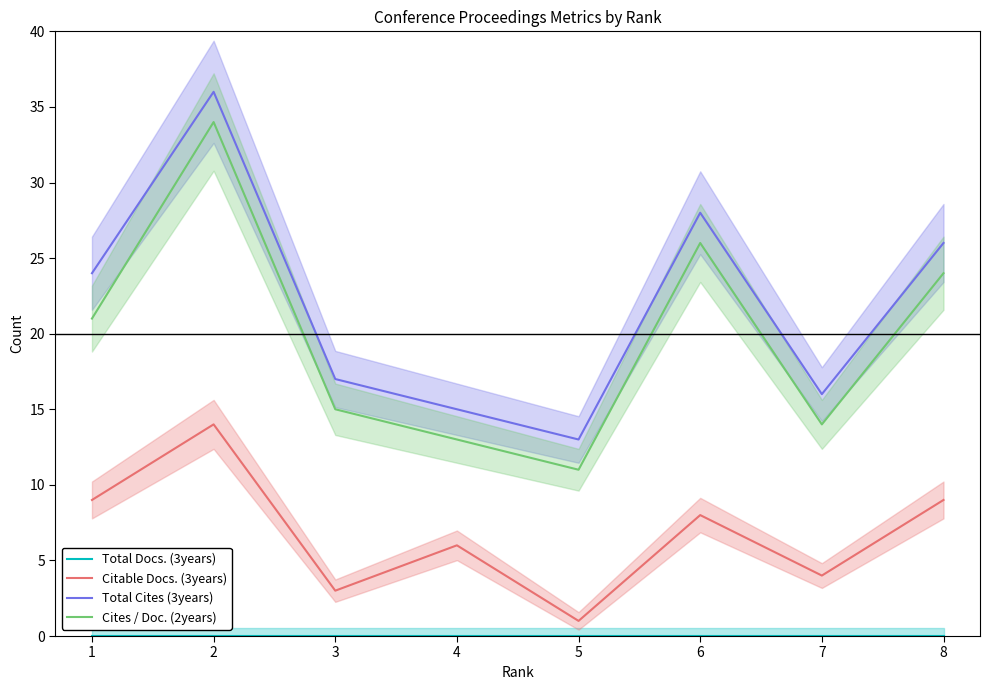

The Total Cites (3years) series shows 26 at 8. True or false?

True